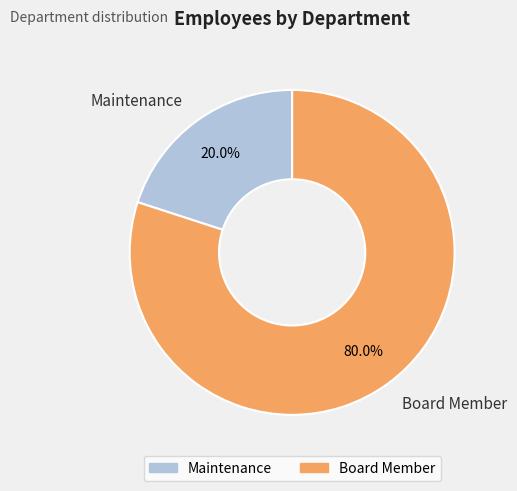

Which slice is the largest?

Board Member